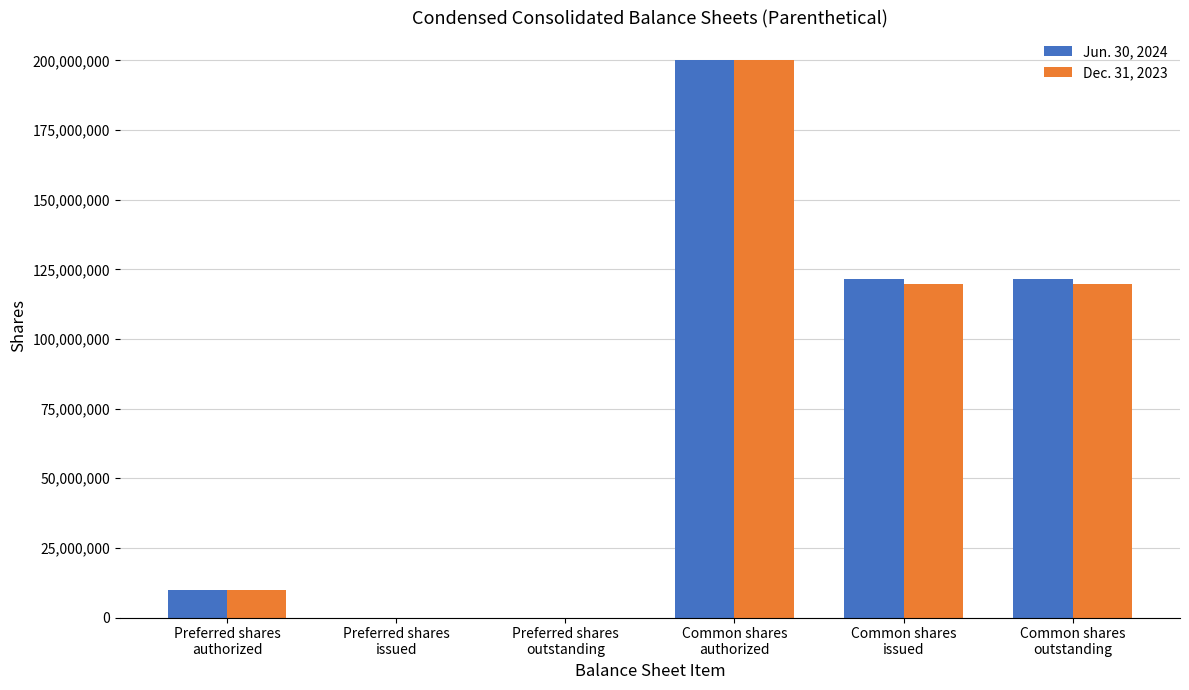

What is the maximum value shown in the chart?

200000000